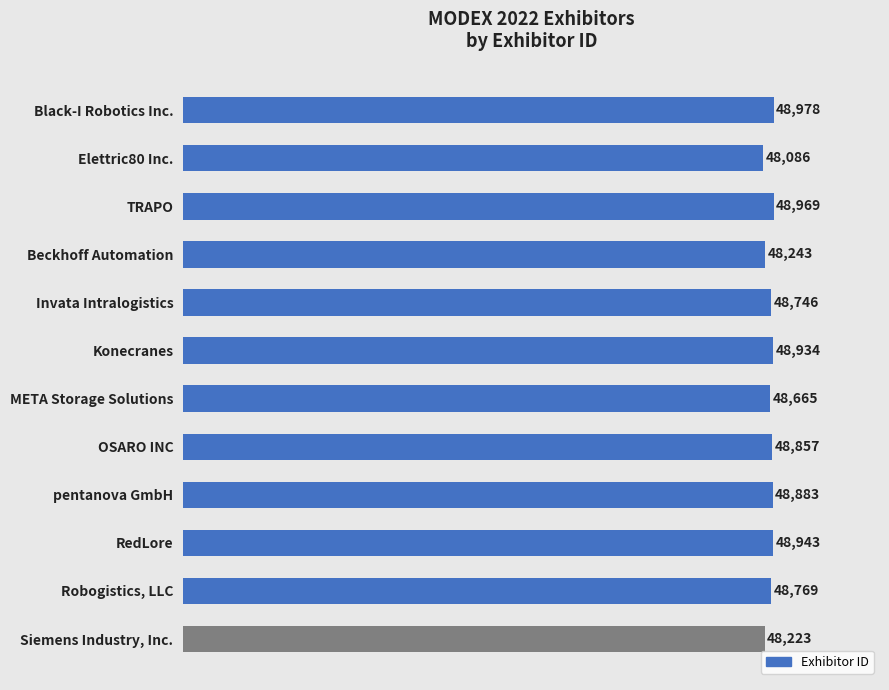

Is it true that the value at Robogistics, LLC is 48769?

True